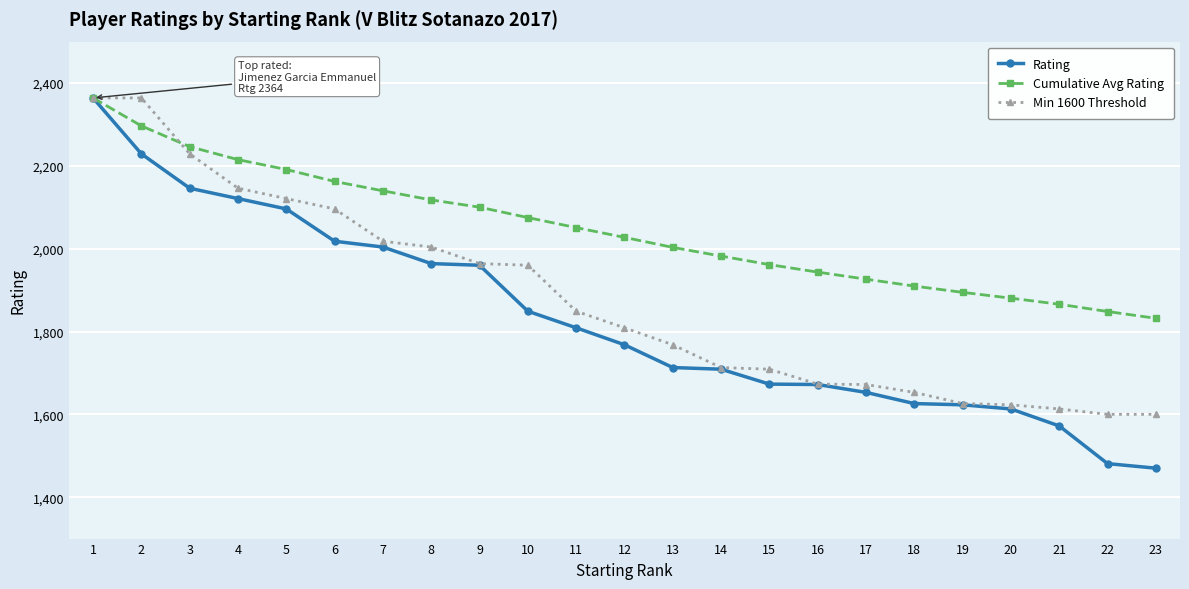

Is this an area chart (filled region under the line)?

No